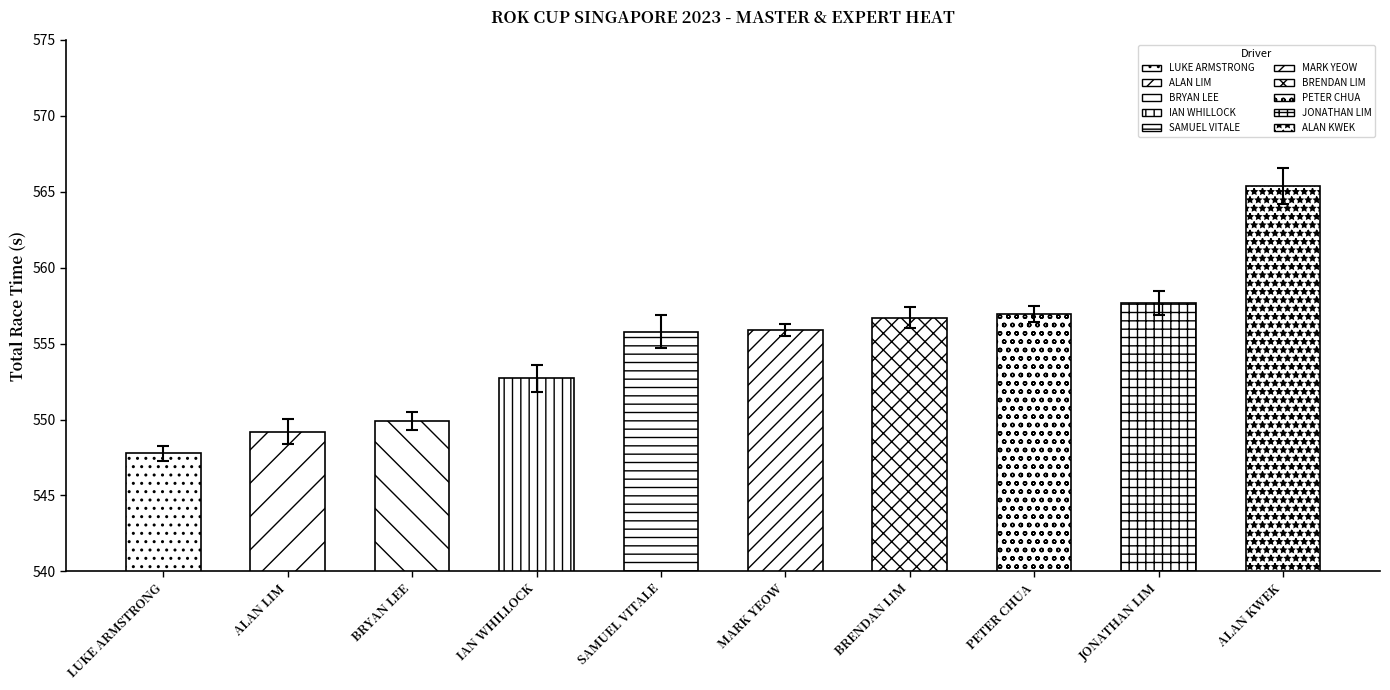

What is the label of the 10th bar from the left?

ALAN KWEK